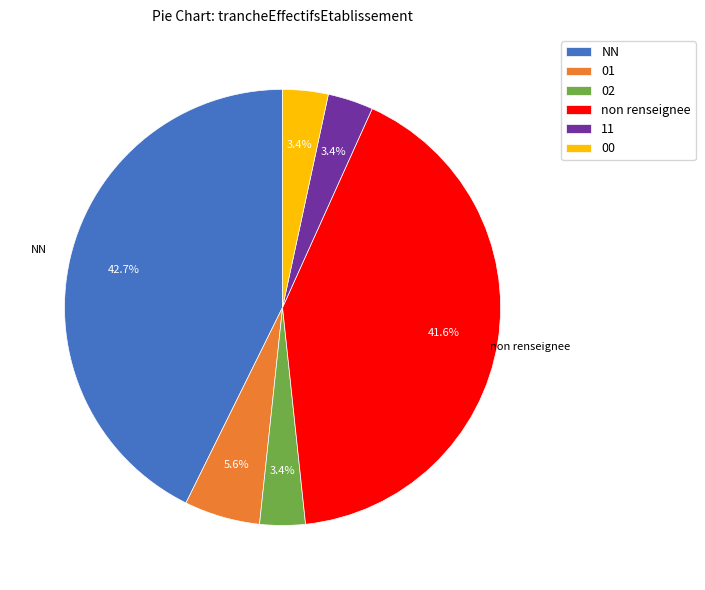

How many segments does this pie chart have?

6